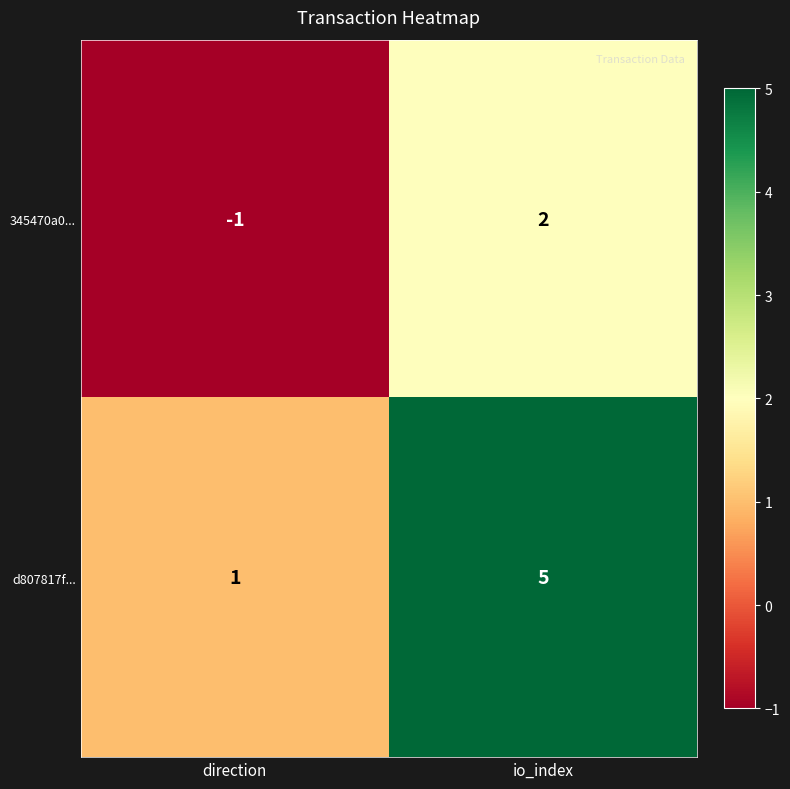

Reading left to right, extract all data points from this chart.

345470a0...: direction=-1	io_index=2
d807817f...: direction=1	io_index=5